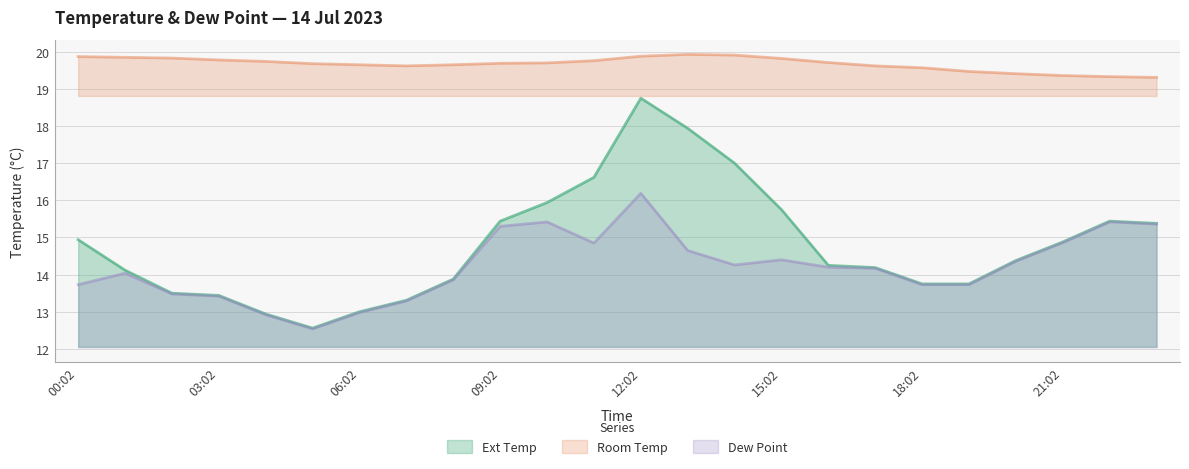

At 13:02, list the series in order from largest to smallest.

Room Temp, Ext Temp, Dew Point